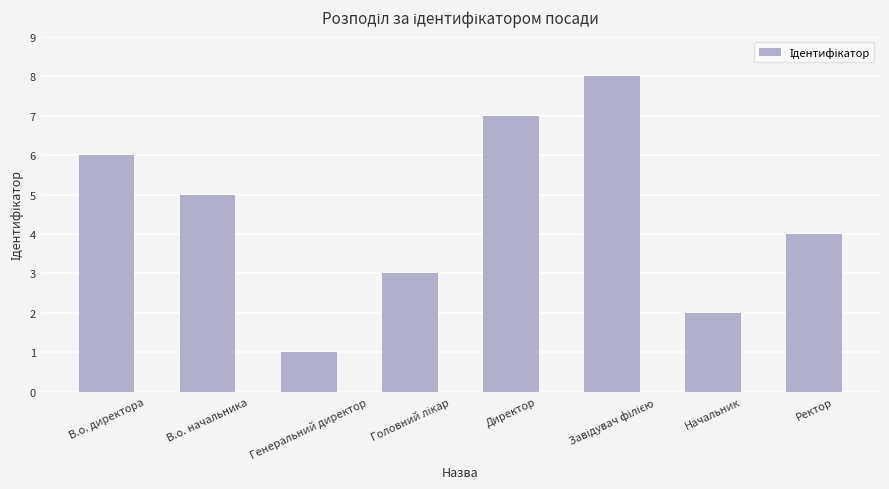

Count the values in the range 3 to 7.

5